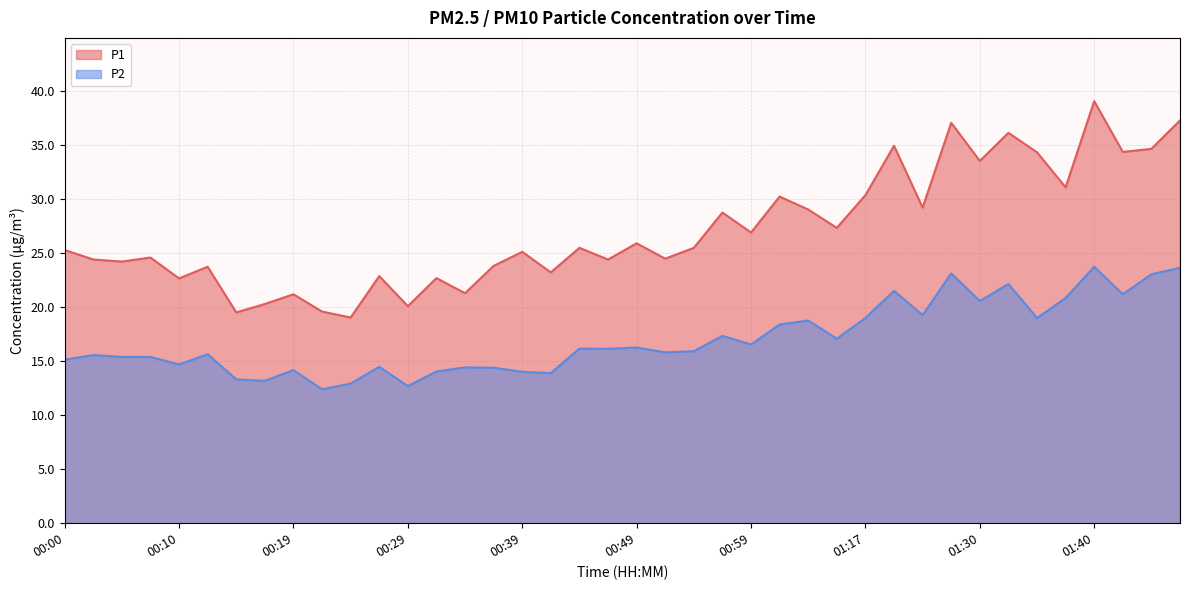

Where is P2 nearest to the value 18?

01:01